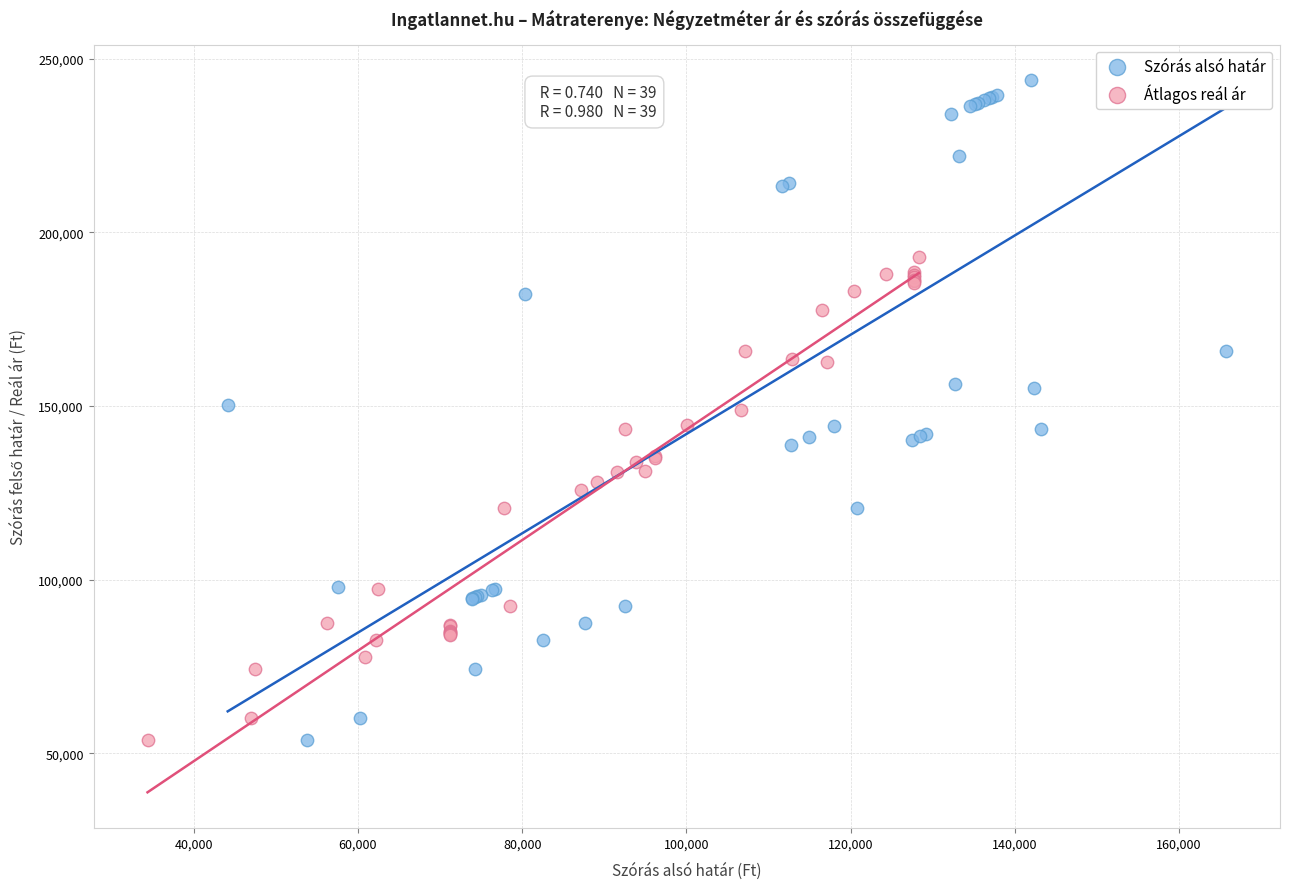

Which series reaches the maximum Y coordinate?

Szórás alsó határ